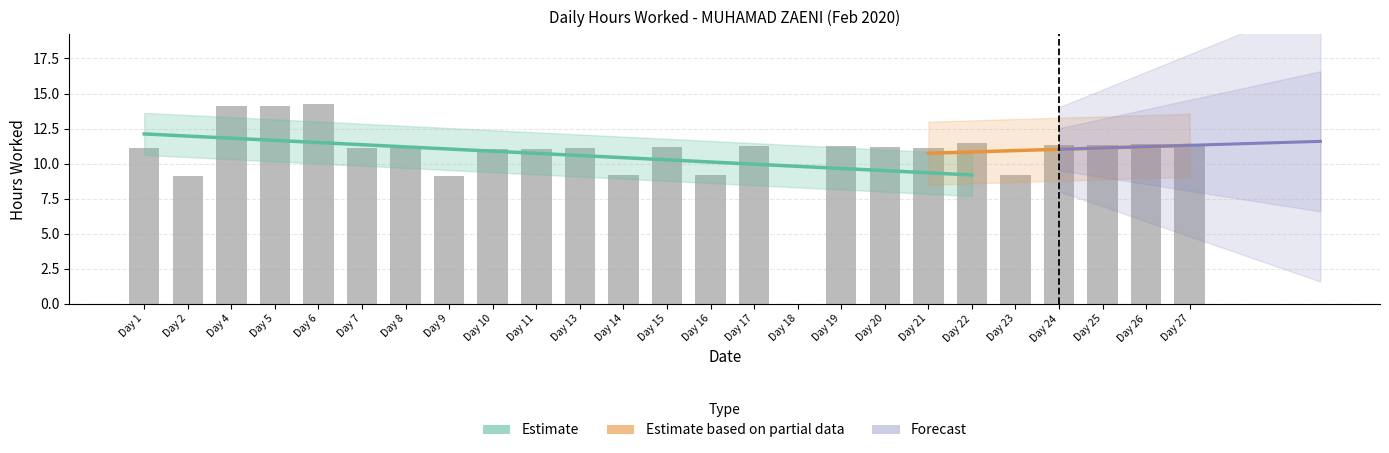

List the labels in order of value, smallest first.

18, 9, 2, 14, 16, 23, 10, 11, 13, 7, 21, 1, 8, 20, 15, 17, 19, 25, 27, 24, 26, 22, 5, 4, 6